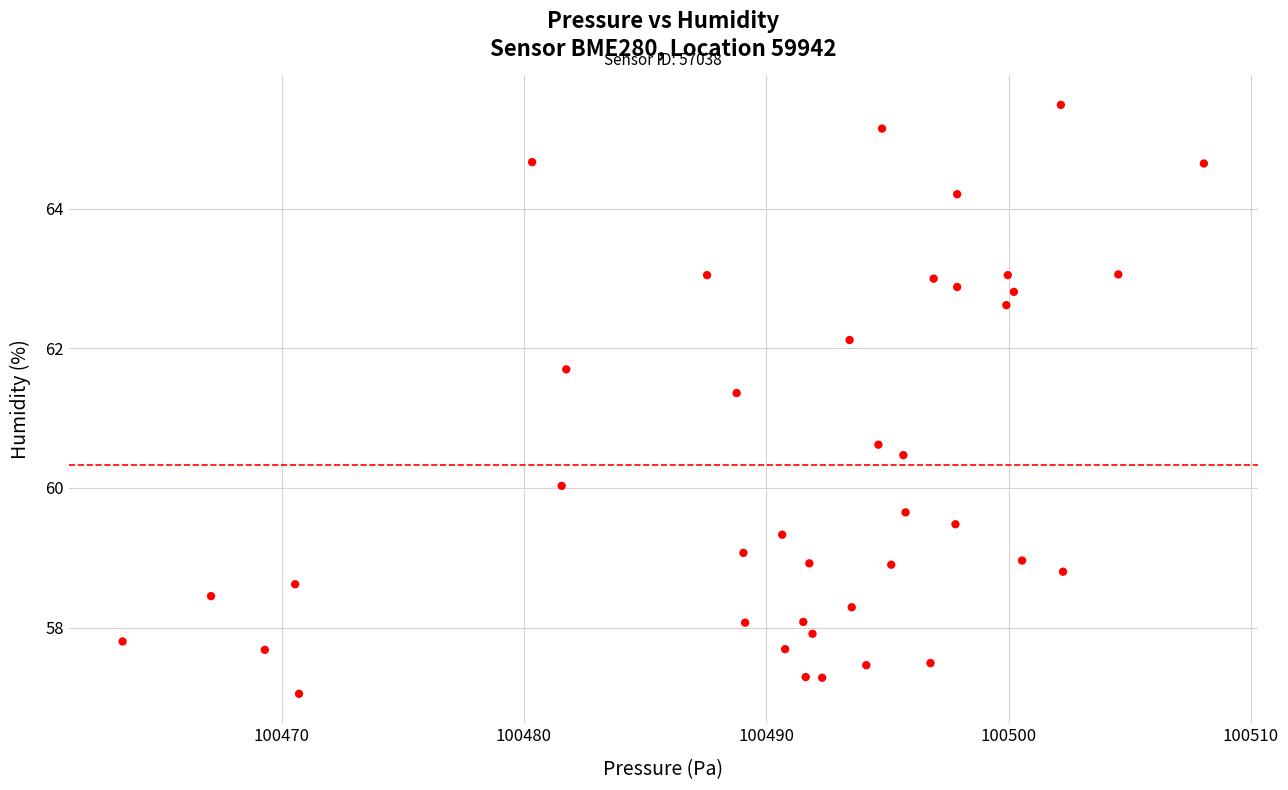

What is the range of Y values (max minus min)?

8.4